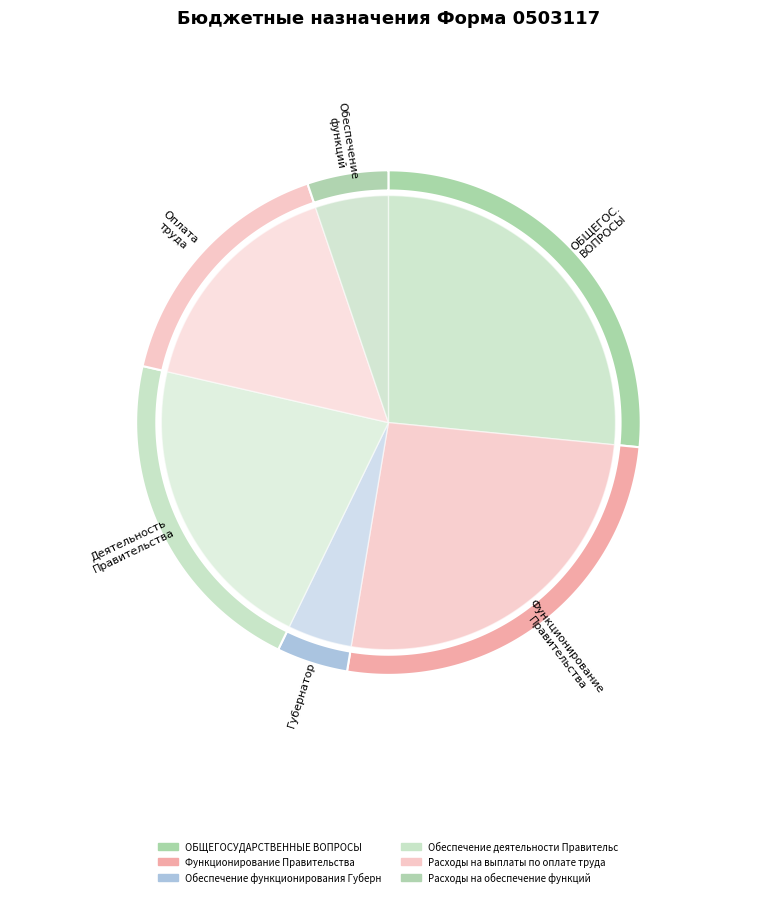

Which has a higher value, Расходы на выплаты по оплате труда or Расходы на обеспечение функций?

Расходы на выплаты по оплате труда